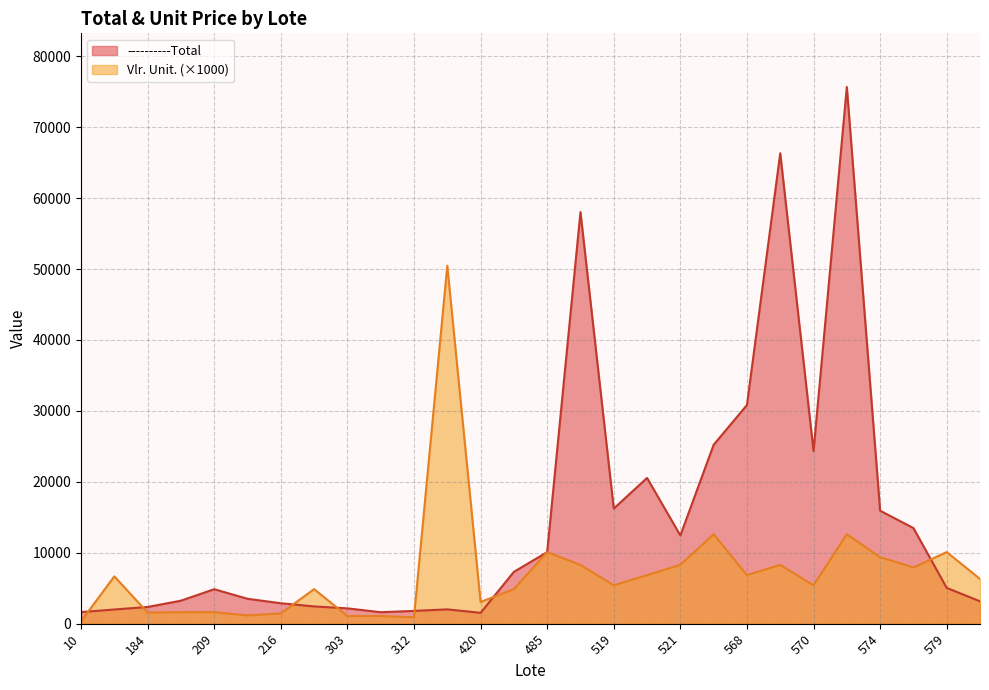

Is the value of ----------Total at 473 greater than the value of Vlr. Unit. at 570?

Yes